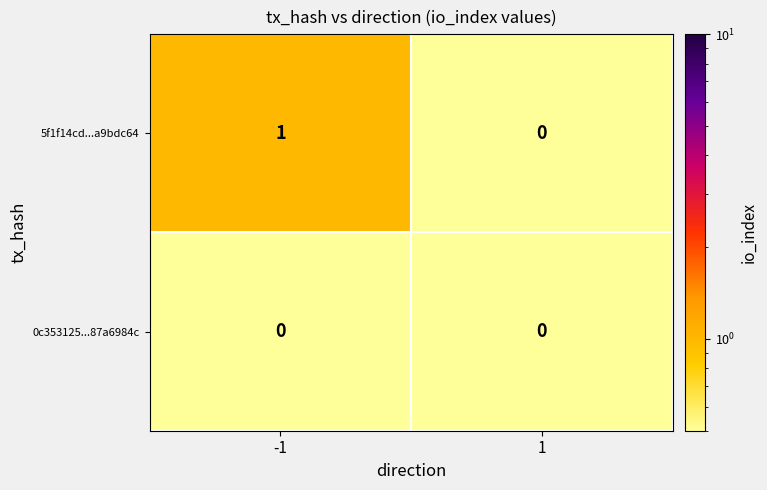

The value of 5f1f14cd...a9bdc64 at 1 is 0. True or false?

True